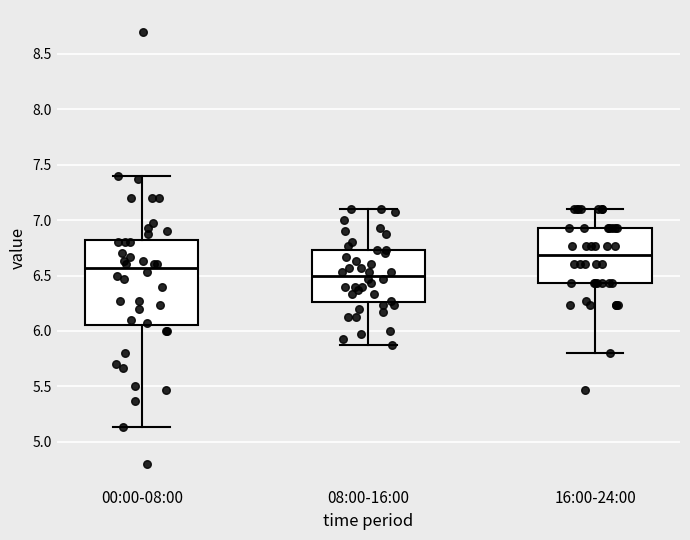

Which box's median line is the lowest?

08:00-16:00